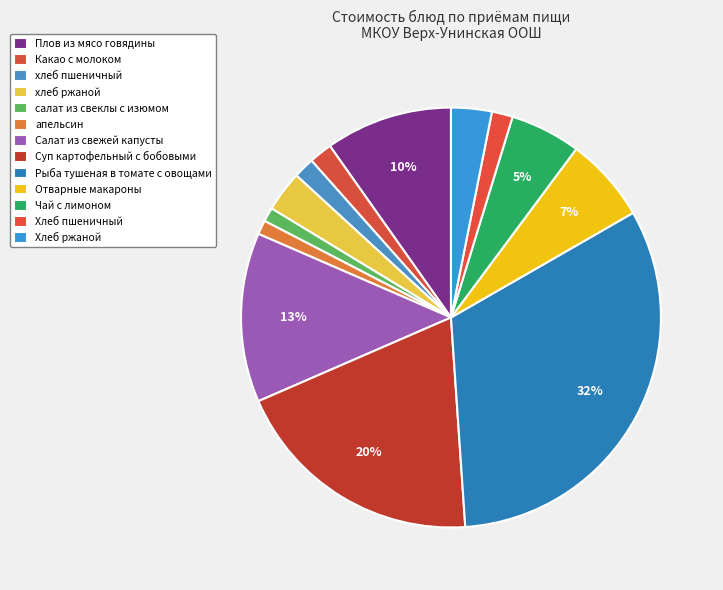

To the nearest percent, what percentage of the pie is хлеб ржаной?

3%